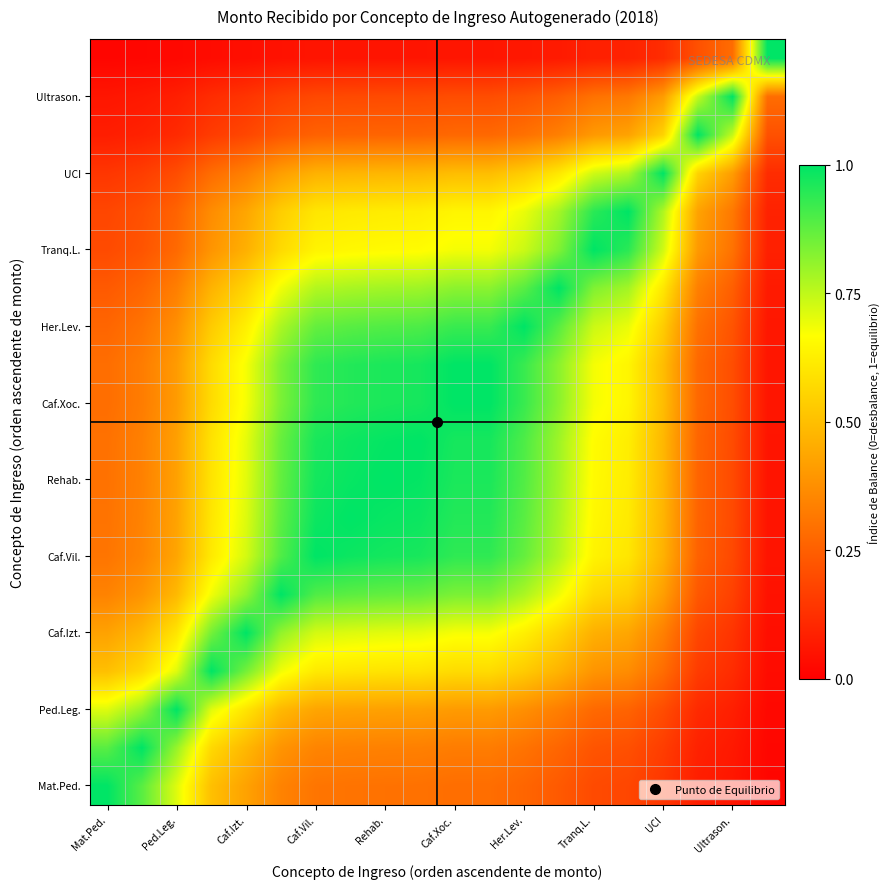

At how many categories does at least one series exceed 0?

20